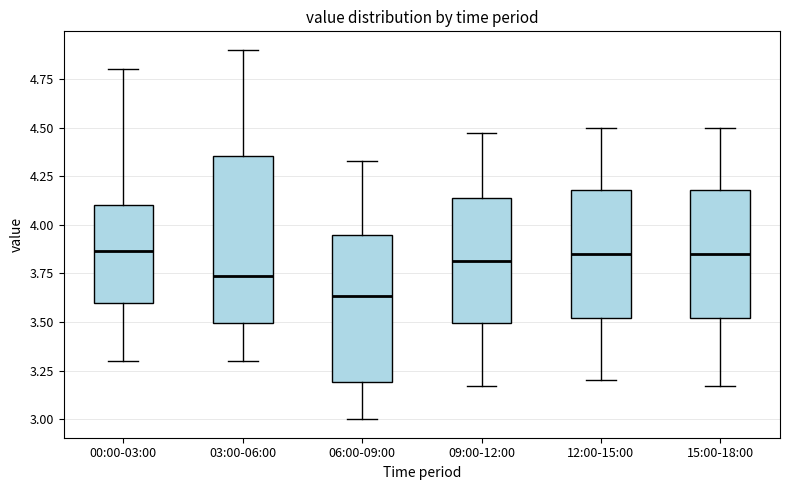

Reading left to right, read every box against the y-axis: the position of its median line, the range the box covers, and the ends of its whiskers. The values are not printed on the chart, so give them approximately, as read against the axis.

00:00-03:00: median 3.85, box 3.60 to 4.10, whiskers 3.30 to 4.80
03:00-06:00: median 3.75, box 3.50 to 4.35, whiskers 3.30 to 4.90
06:00-09:00: median 3.65, box 3.20 to 3.95, whiskers 3.00 to 4.35
09:00-12:00: median 3.80, box 3.50 to 4.15, whiskers 3.15 to 4.45
12:00-15:00: median 3.85, box 3.50 to 4.20, whiskers 3.20 to 4.50
15:00-18:00: median 3.85, box 3.50 to 4.20, whiskers 3.15 to 4.50